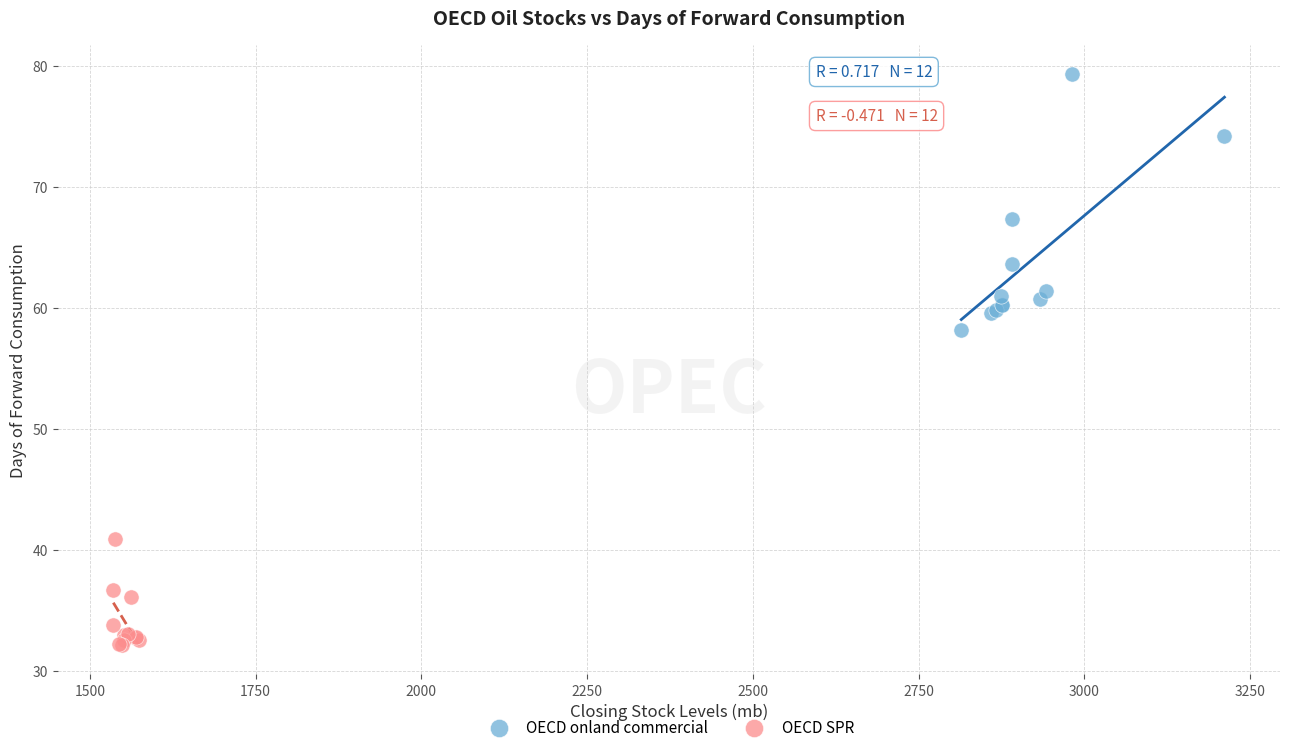

Which series has the largest Y range (max minus min)?

OECD onland commercial